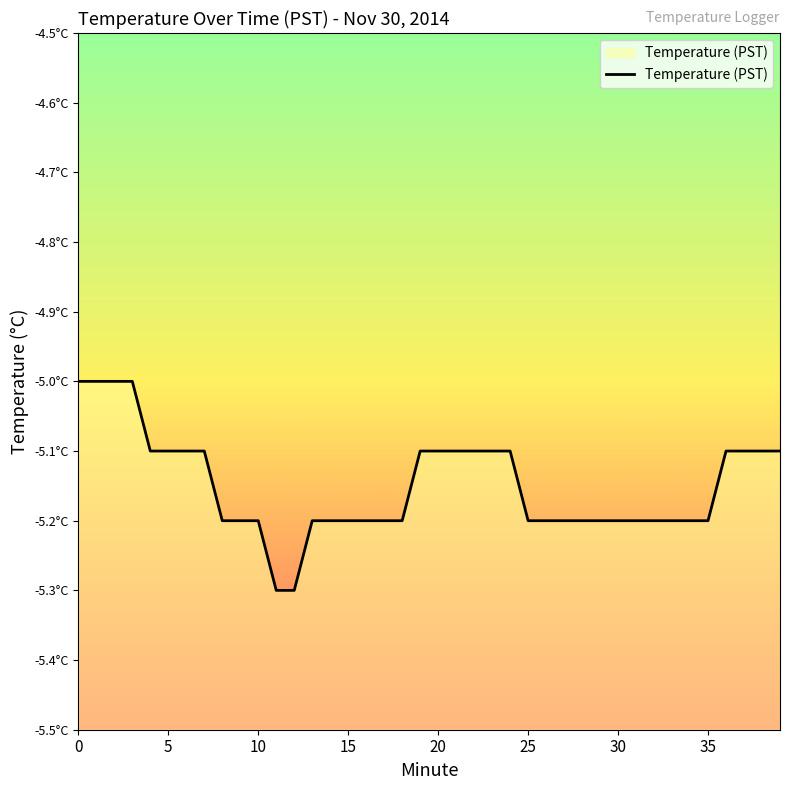

What is the approximate value at 28?

-5.2